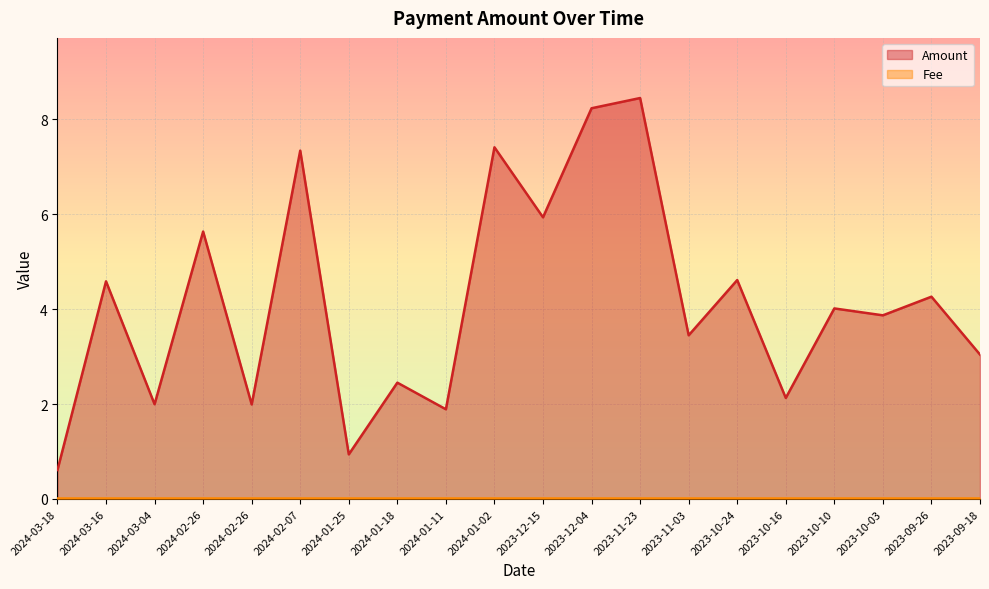

Rank the categories by value from highest to lowest.

2023-11-23, 2023-12-04, 2024-01-02, 2024-02-07, 2023-12-15, 2024-02-26, 2023-10-24, 2024-03-16, 2023-09-26, 2023-10-10, 2023-10-03, 2023-11-03, 2023-09-18, 2024-01-18, 2023-10-16, 2024-03-04, 2024-02-26, 2024-01-11, 2024-01-25, 2024-03-18